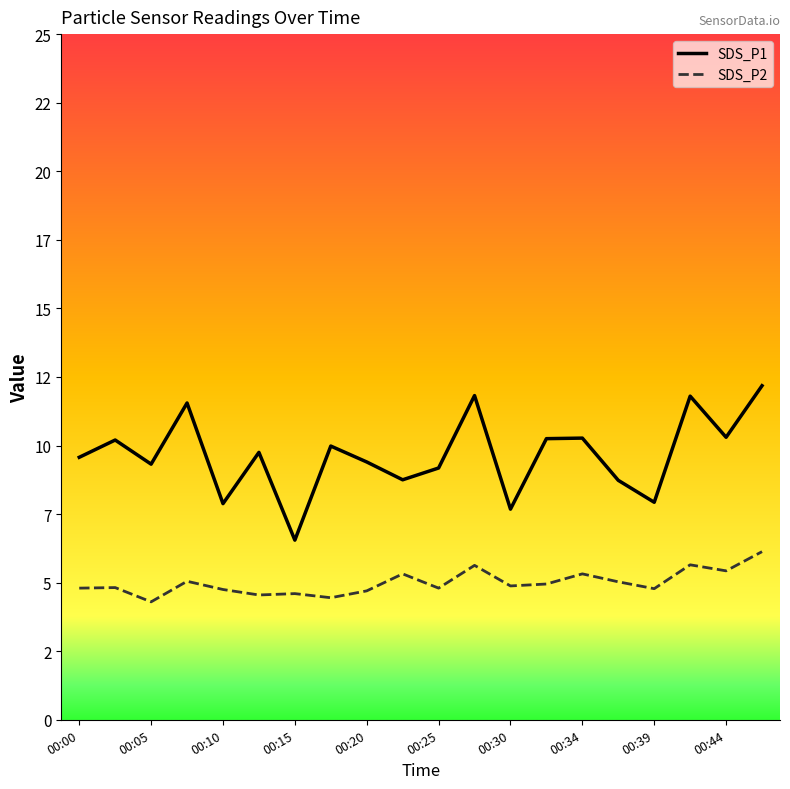

Which series has the widest spread of values?

SDS_P1 line